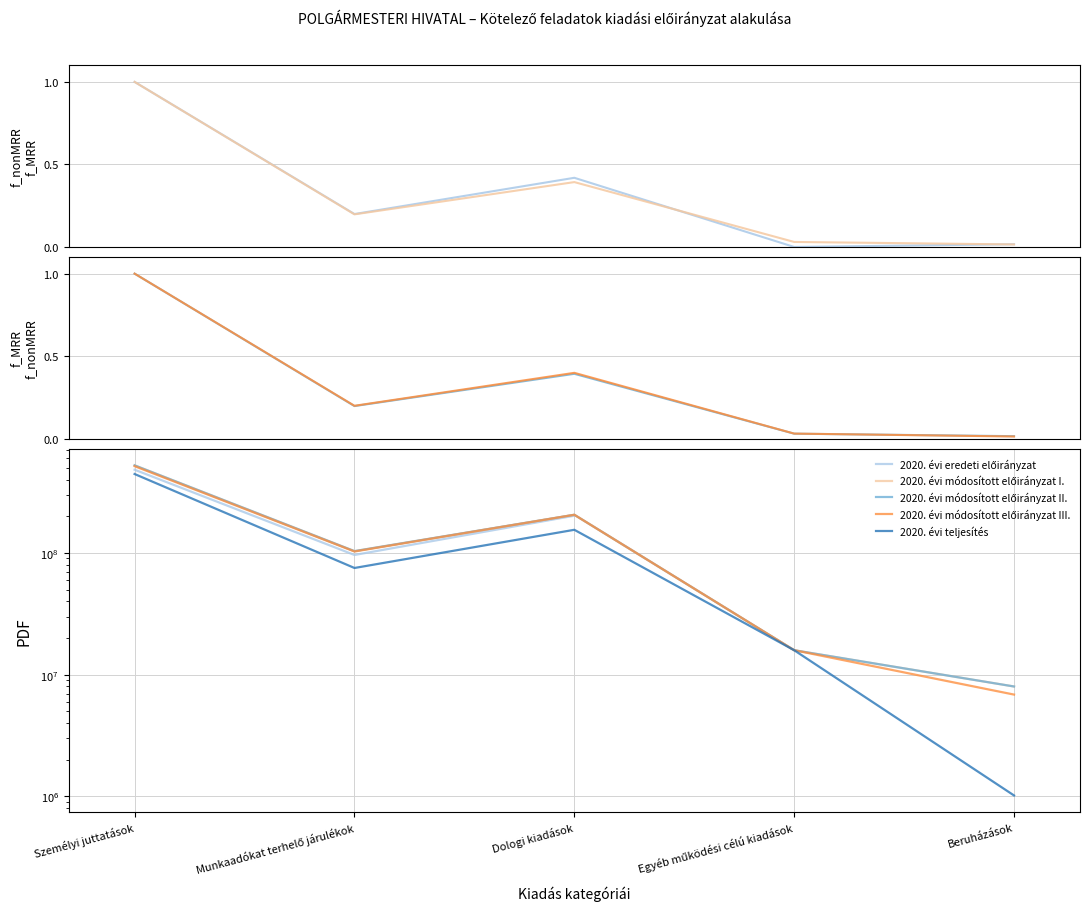

What is the difference between the maximum and minimum values in the 2020. évi eredeti előirányzat series?

473833000.0